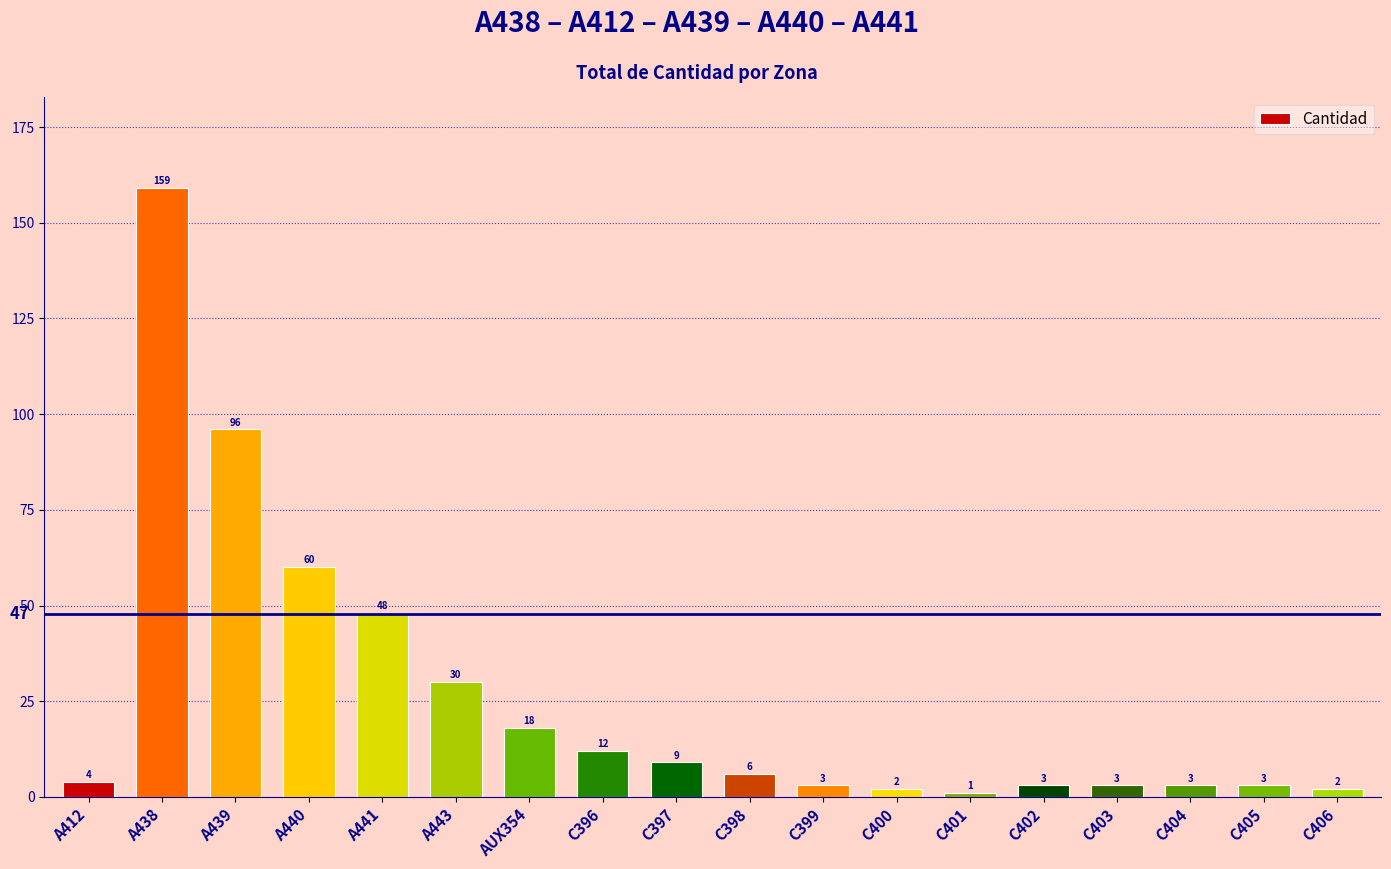

Where does the data first go above 6?

A438